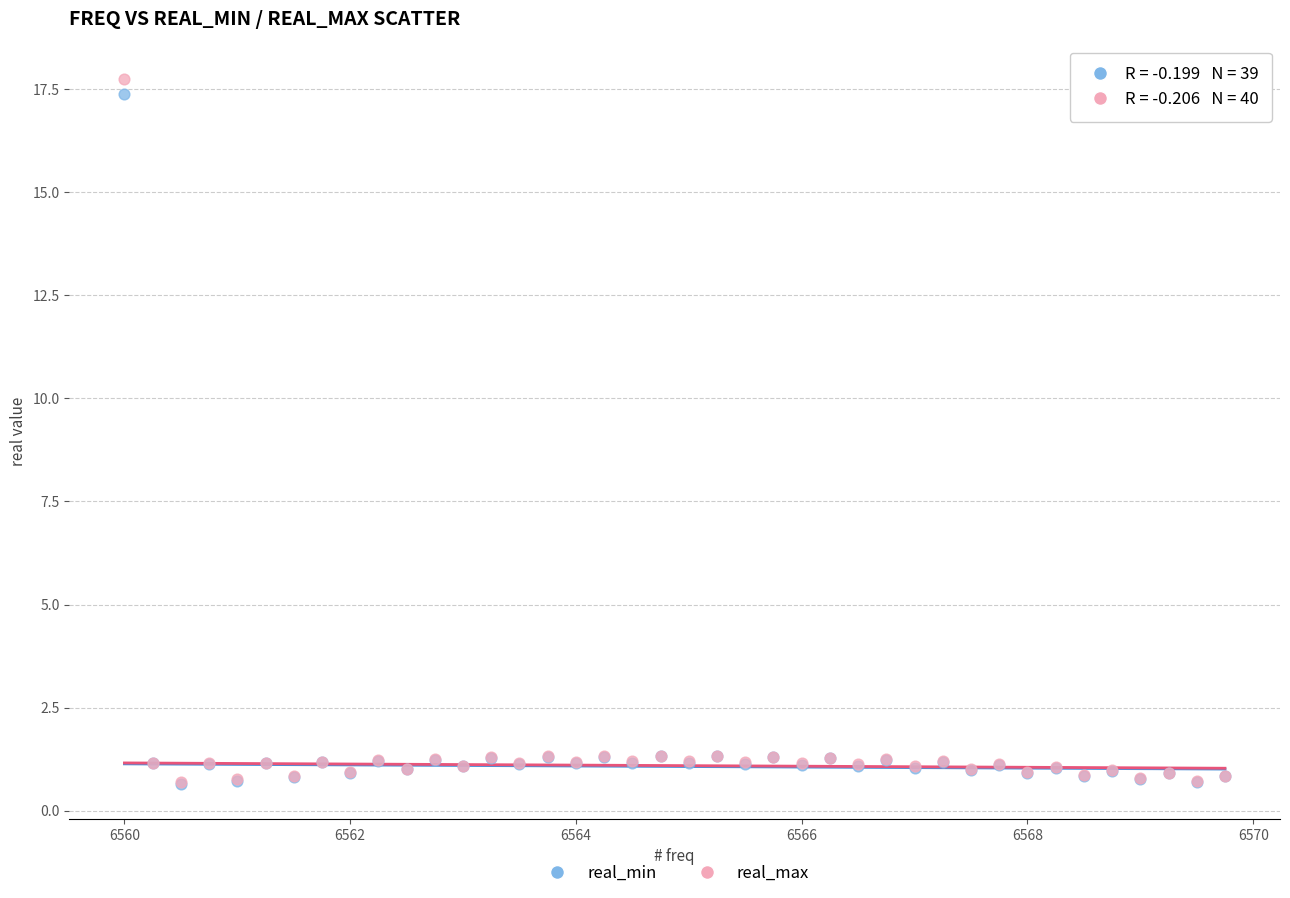

What are all the series names shown in the legend?

real_min, real_max